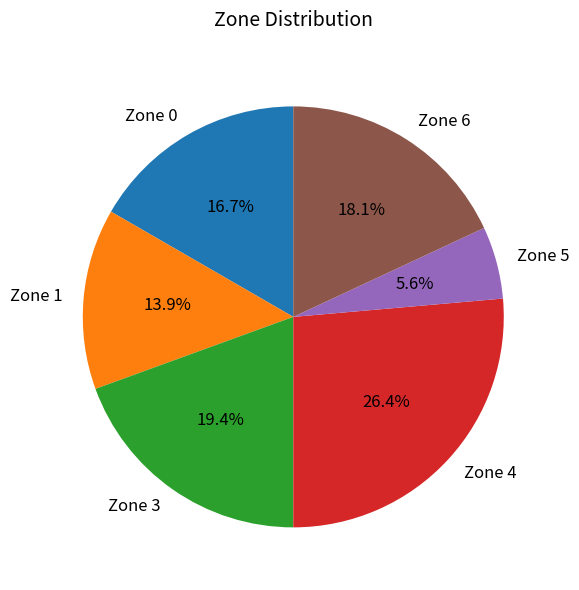

The Zone 5 slice represents 1% of the pie. True or false?

False